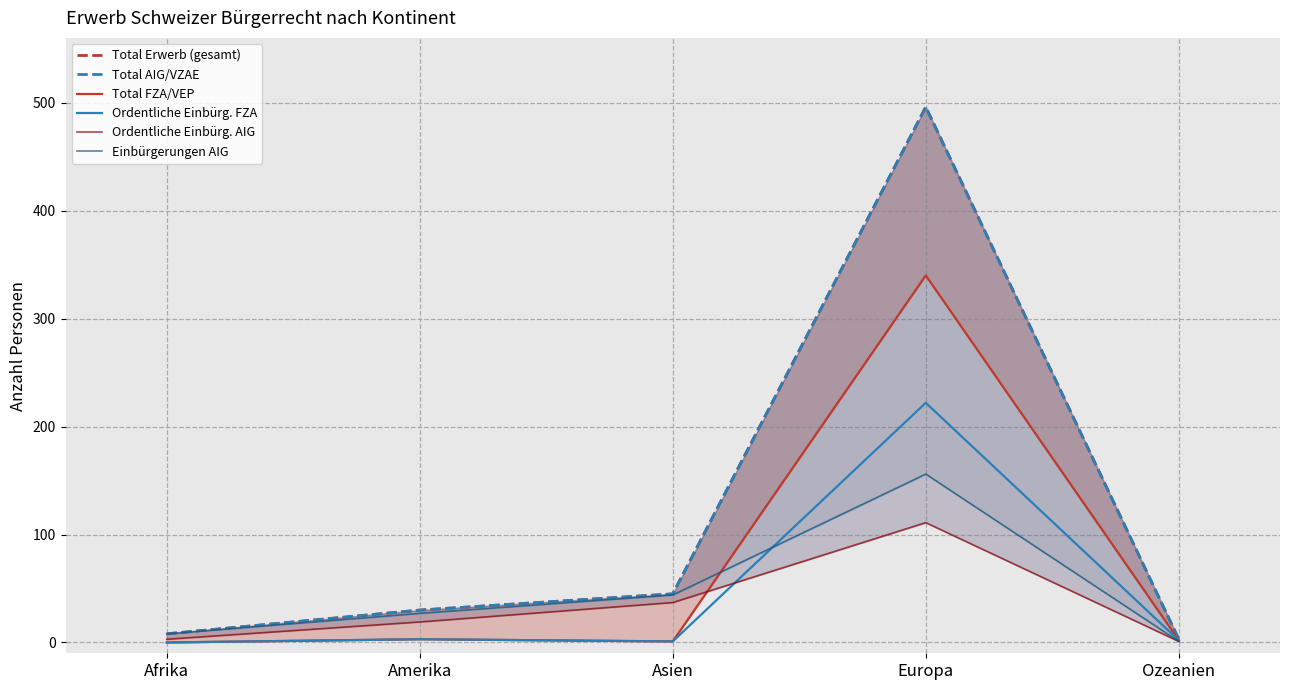

Does the chart have visible grid lines?

Yes